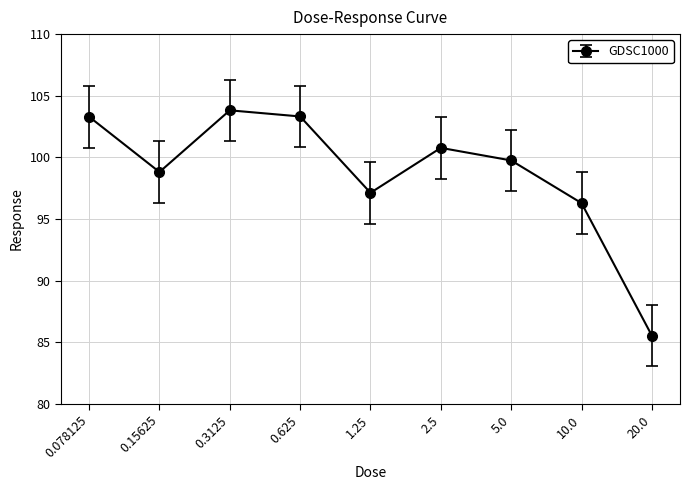

What is the greatest value displayed?

103.8